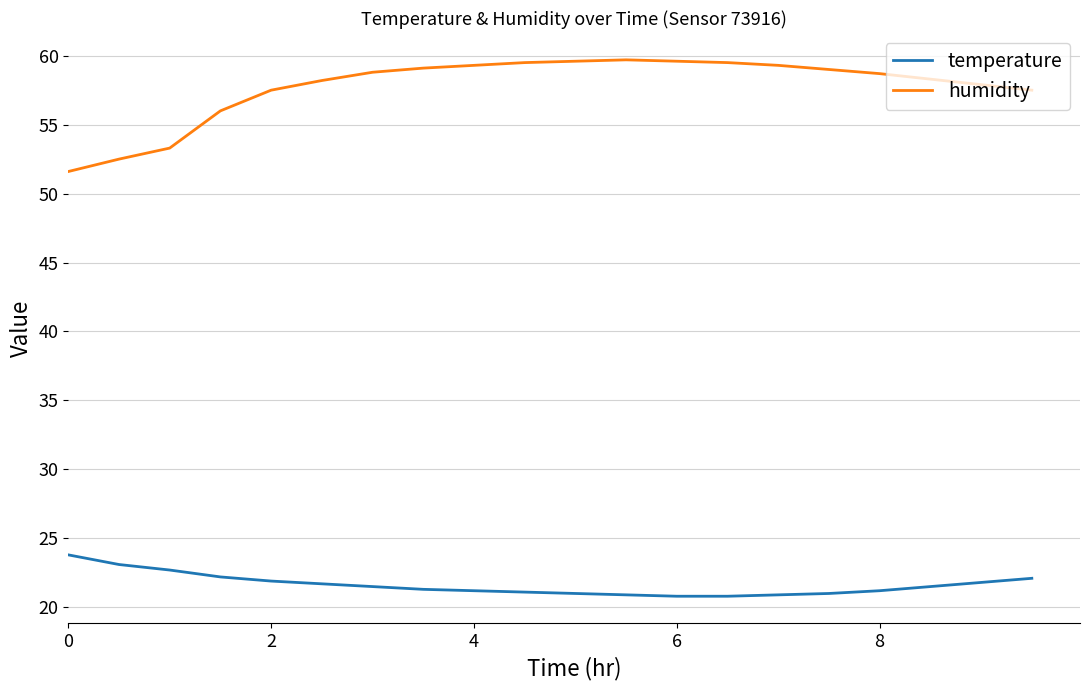

True or false: humidity and temperature cross at least once.

False